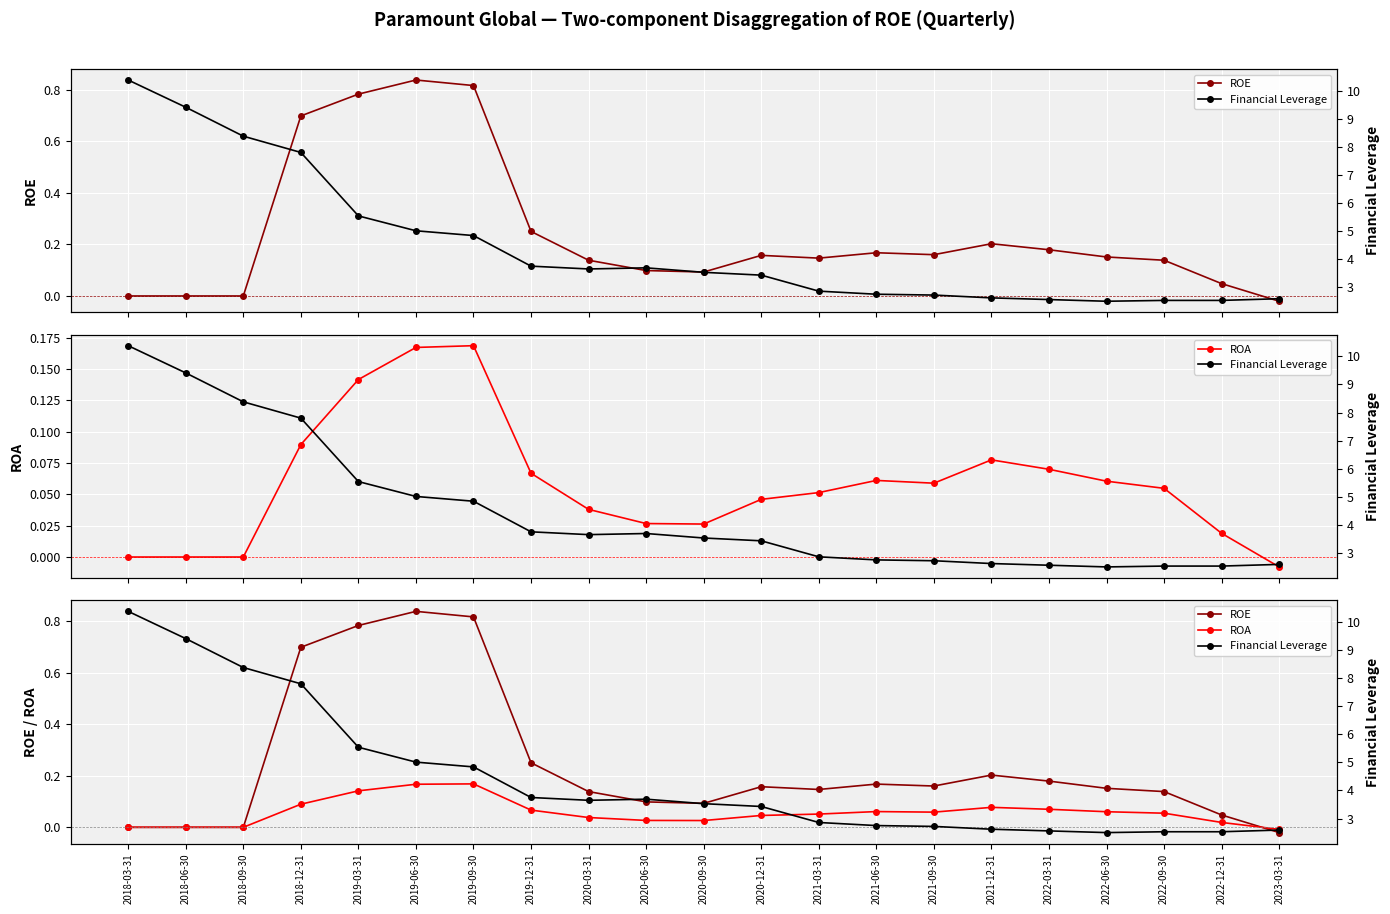

What is the label of the 16th point from the right?

2019-06-30